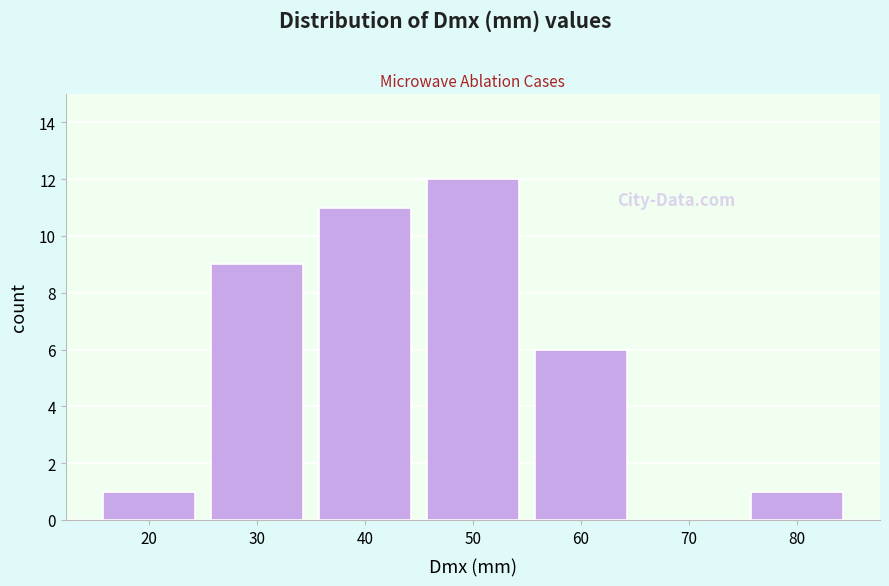

Reading left to right, list all the values displayed in this chart.

20=1	30=9	40=11	50=12	60=6	70=0	80=1